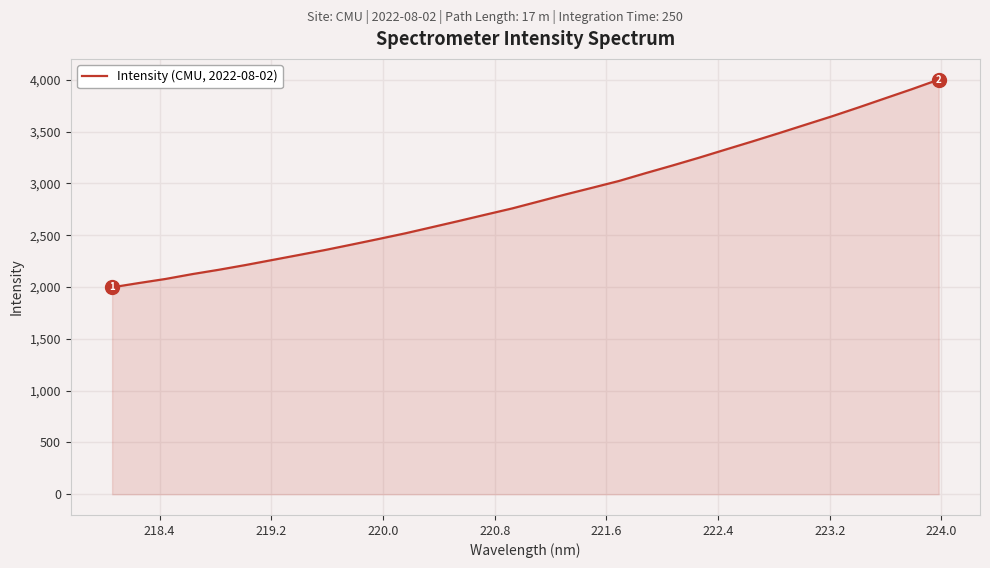

What is the smallest value displayed?

1997.7